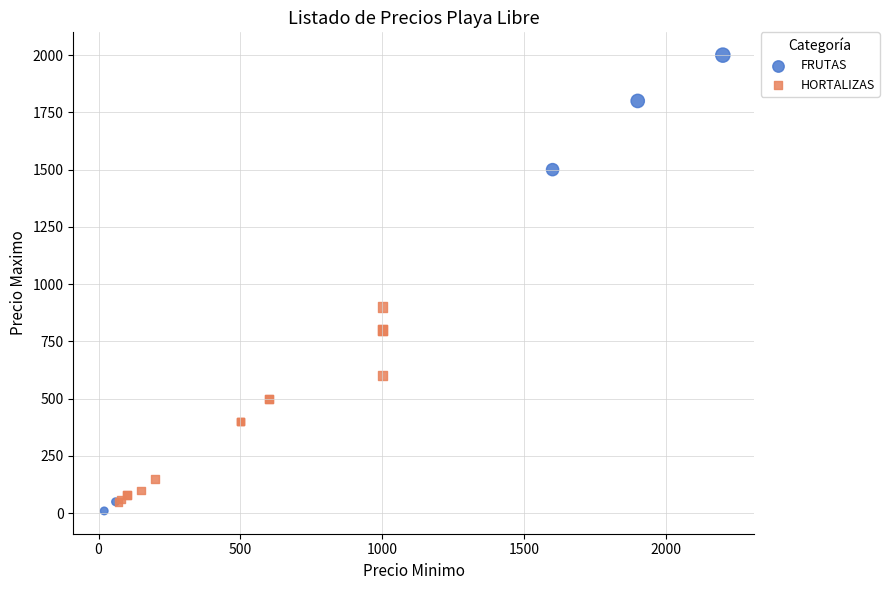

What are all the series names shown in the legend?

FRUTAS, HORTALIZAS